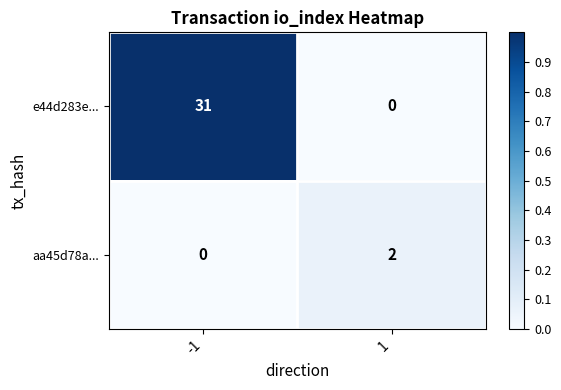

The e44d283e... series shows 0 at 1. True or false?

True